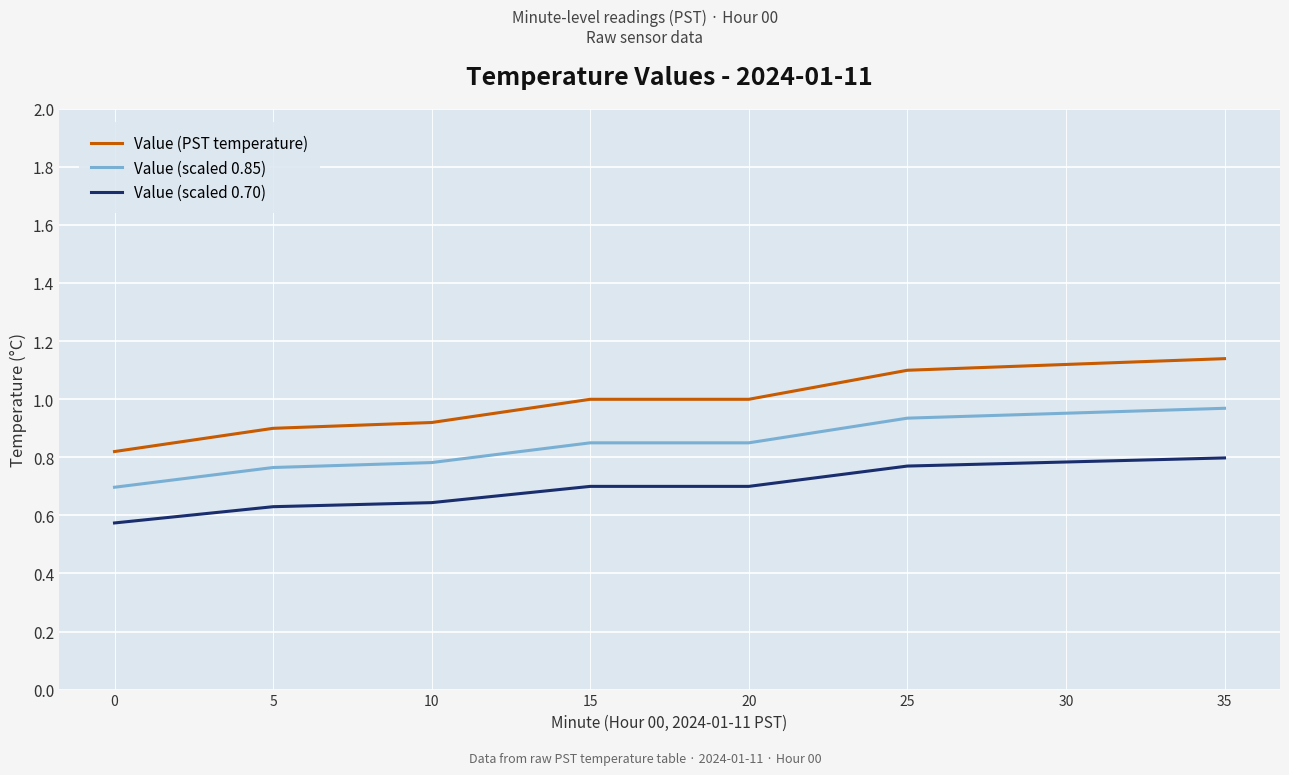

True or false: Value (scaled 0.70) and Value (scaled 0.85) cross at least once.

False